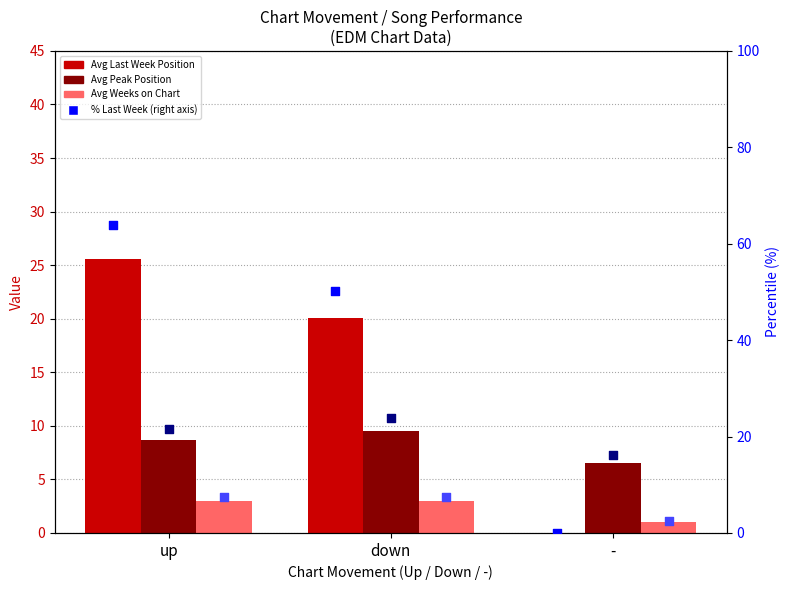

Which series has the largest total across all categories?

% Last Week (scale)